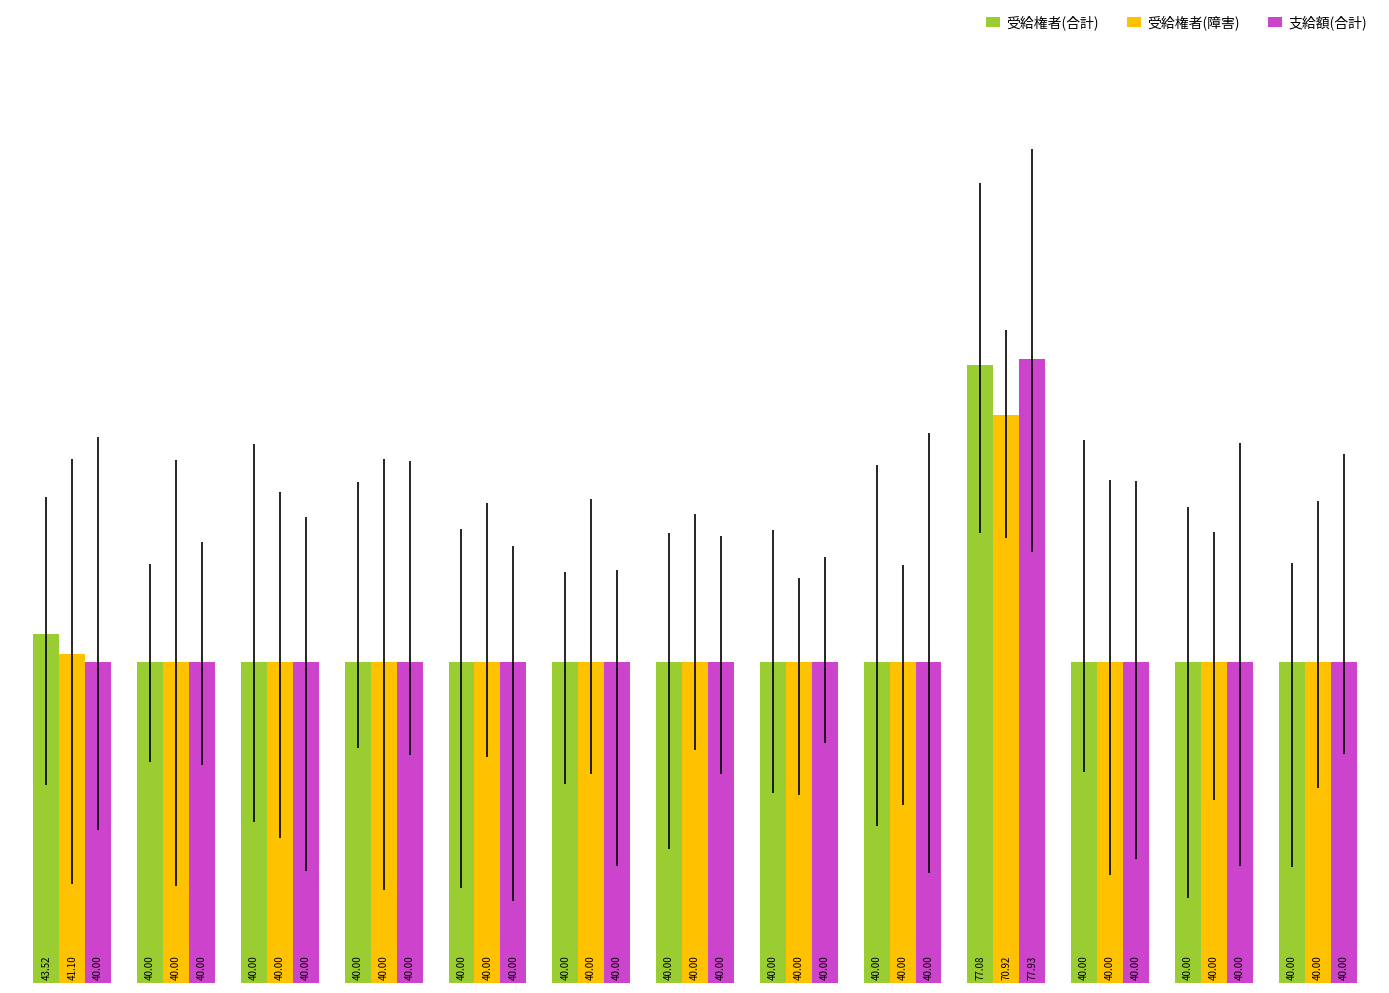

Which series has the largest total across all categories?

受給権者(合計)